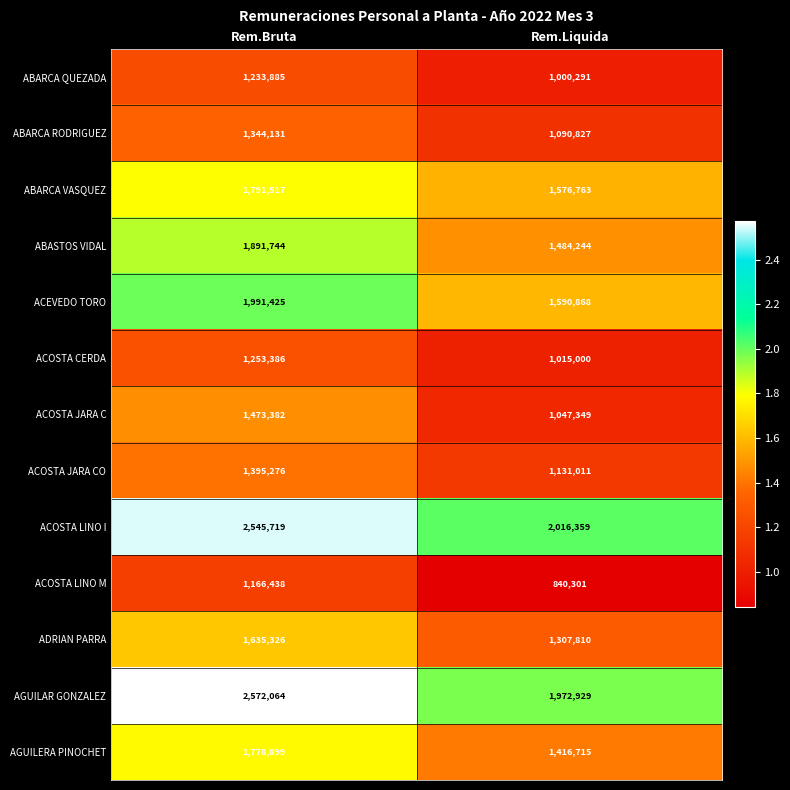

True or false: ACOSTA JARA C has a value of 537584 at Rem.Liquida.

False